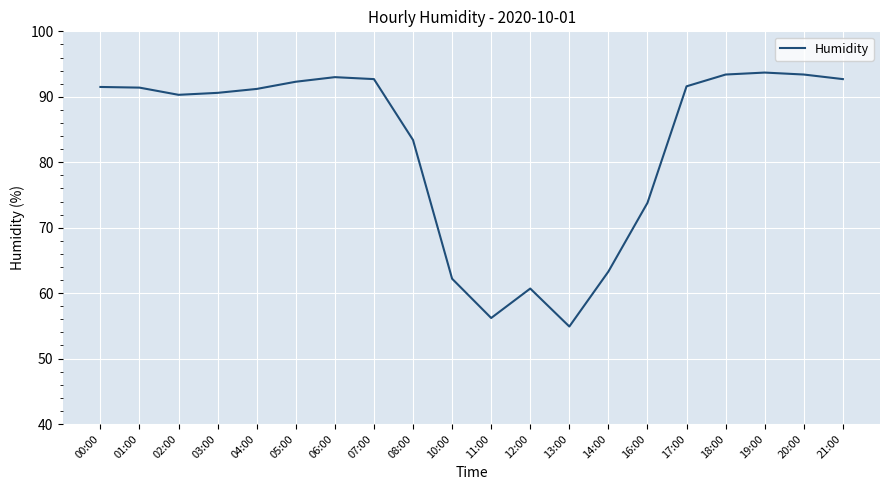

Where does the data first go above 91?

00:00